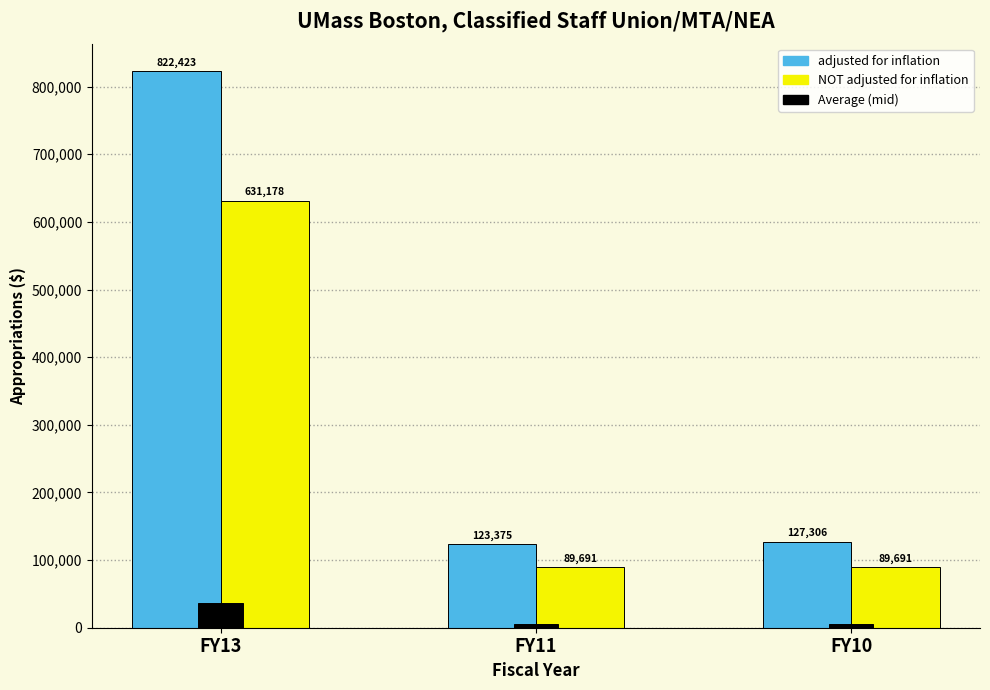

At which label does adjusted for inflation first exceed 127306?

FY13